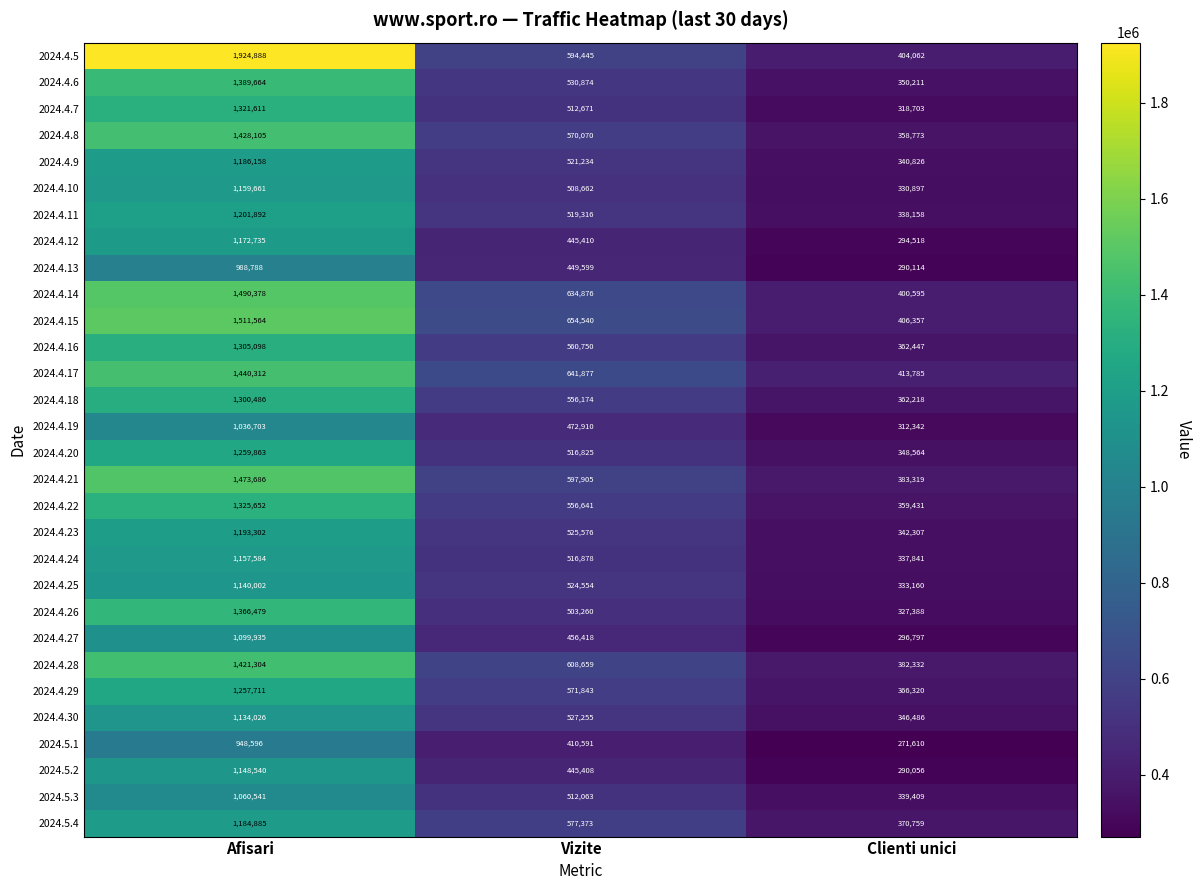

Which series changed the most between Afisari and Vizite?

2024.4.5